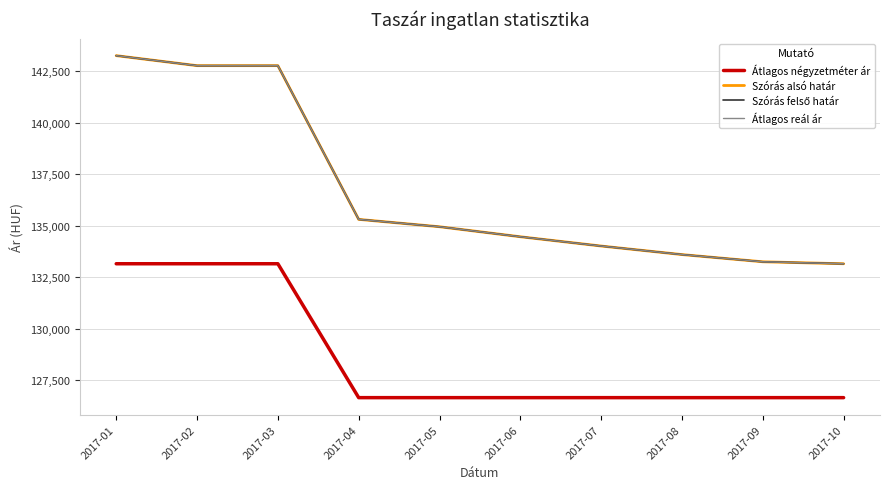

What is the value of the Szórás alsó határ point at the 9th from the left?

133261